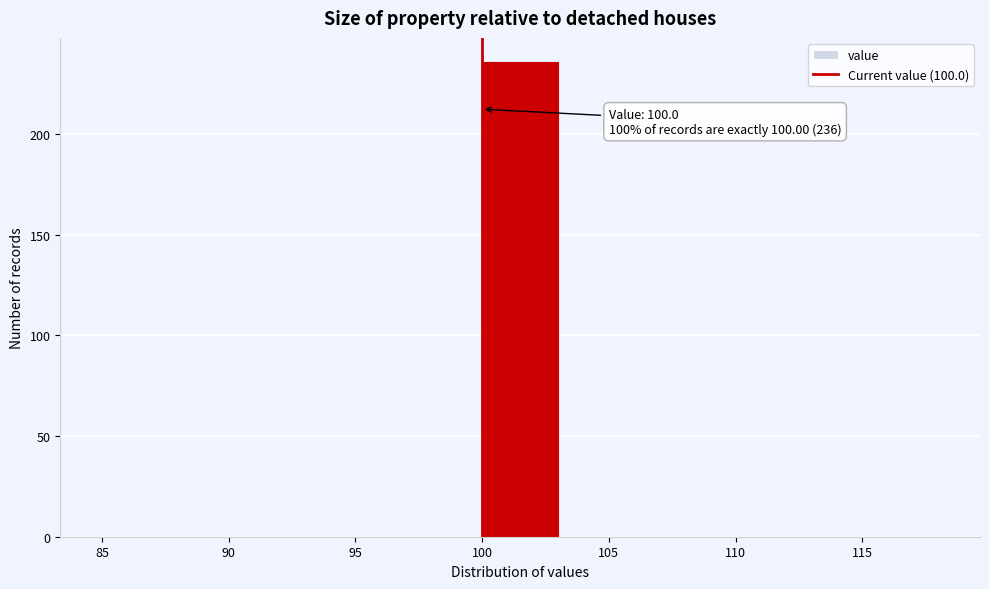

Over which range of the x-axis is the bar tallest?

100 to 103